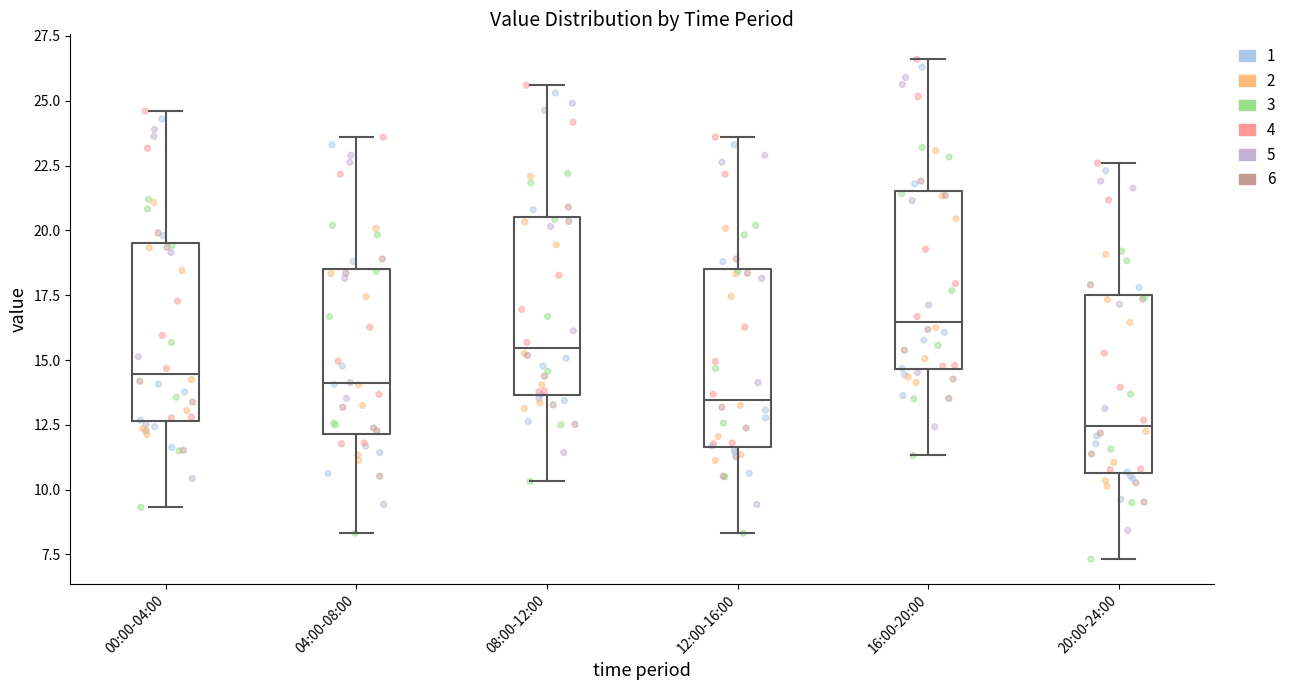

Reading left to right, transcribe this box plot: for each box, give where its median line is, the range the box spans, and where its two whiskers end, as read against the y-axis. The values are not printed on the chart, so give them approximately, as read against the axis.

00:00-04:00: median 14.5, box 12.5 to 19.5, whiskers 9.5 to 24.5
04:00-08:00: median 14.0, box 12.0 to 18.5, whiskers 8.5 to 23.5
08:00-12:00: median 15.5, box 13.5 to 20.5, whiskers 10.5 to 25.5
12:00-16:00: median 13.5, box 11.5 to 18.5, whiskers 8.5 to 23.5
16:00-20:00: median 16.5, box 14.5 to 21.5, whiskers 11.5 to 26.5
20:00-24:00: median 12.5, box 10.5 to 17.5, whiskers 7.5 to 22.5